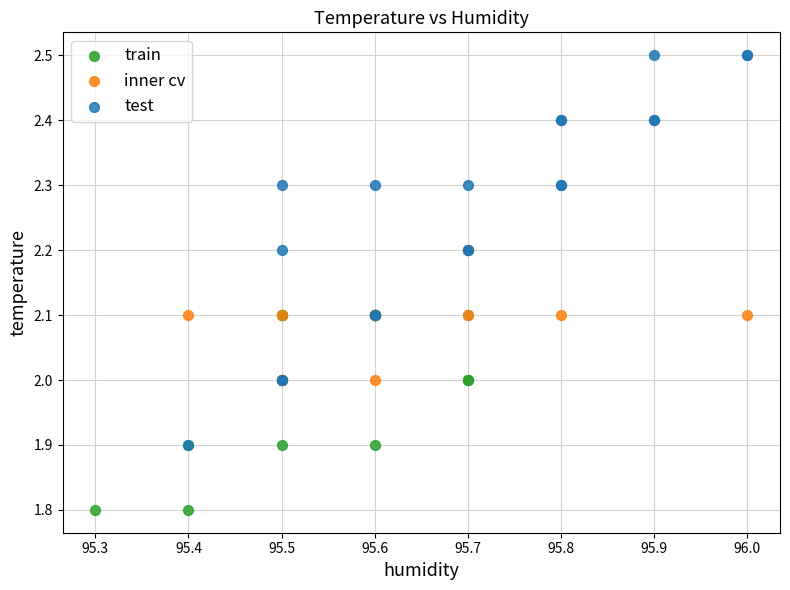

Which series reaches the maximum Y coordinate?

test